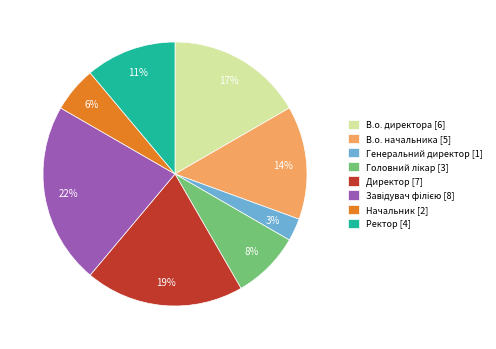

Is Директор the majority of the pie?

No